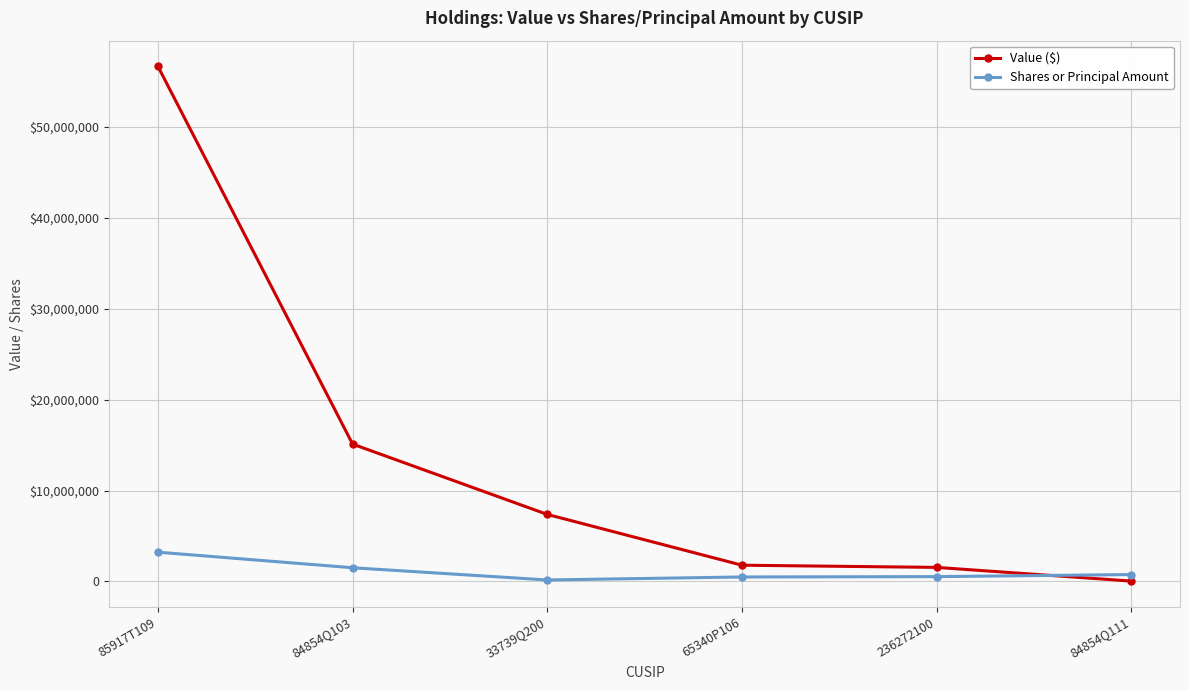

Reading left to right, list all the values displayed in this chart.

Value ($): 85917T109=56669000	84854Q103=15105000	33739Q200=7368000	65340P106=1779000	236272100=1539000	84854Q111=30000
Shares or Principal Amount: 85917T109=3212512	84854Q103=1500000	33739Q200=155615	65340P106=484718	236272100=521757	84854Q111=750000